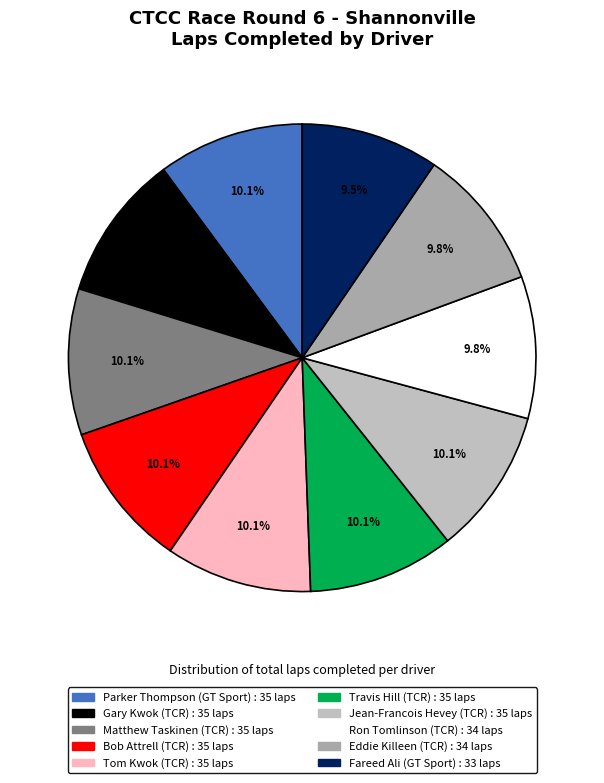

To the nearest percent, what portion does Eddie Killeen (TCR) represent?

10%